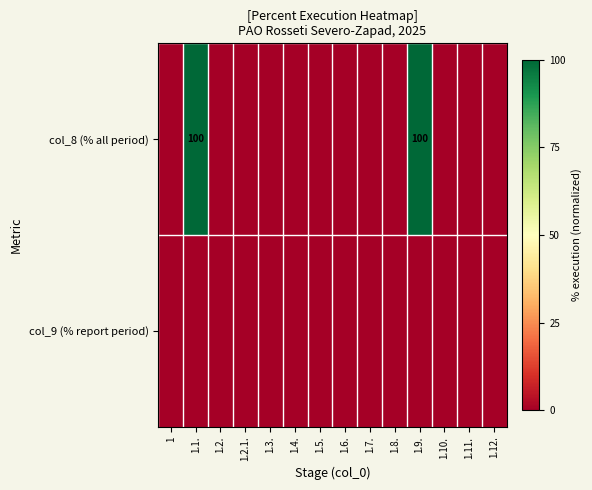

Which has a higher value, 1.10. or 1.2.?

1.10.